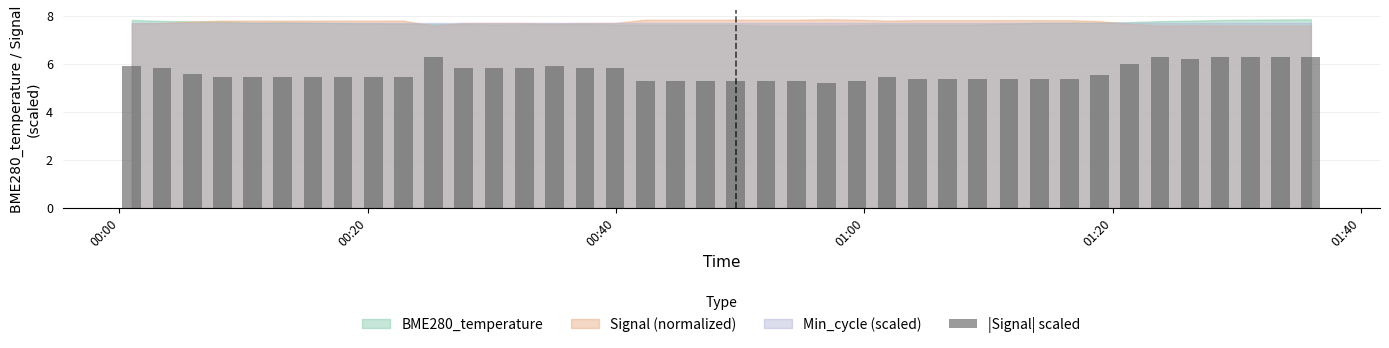

What is the highest value of the Signal (normalized) series?

7.9